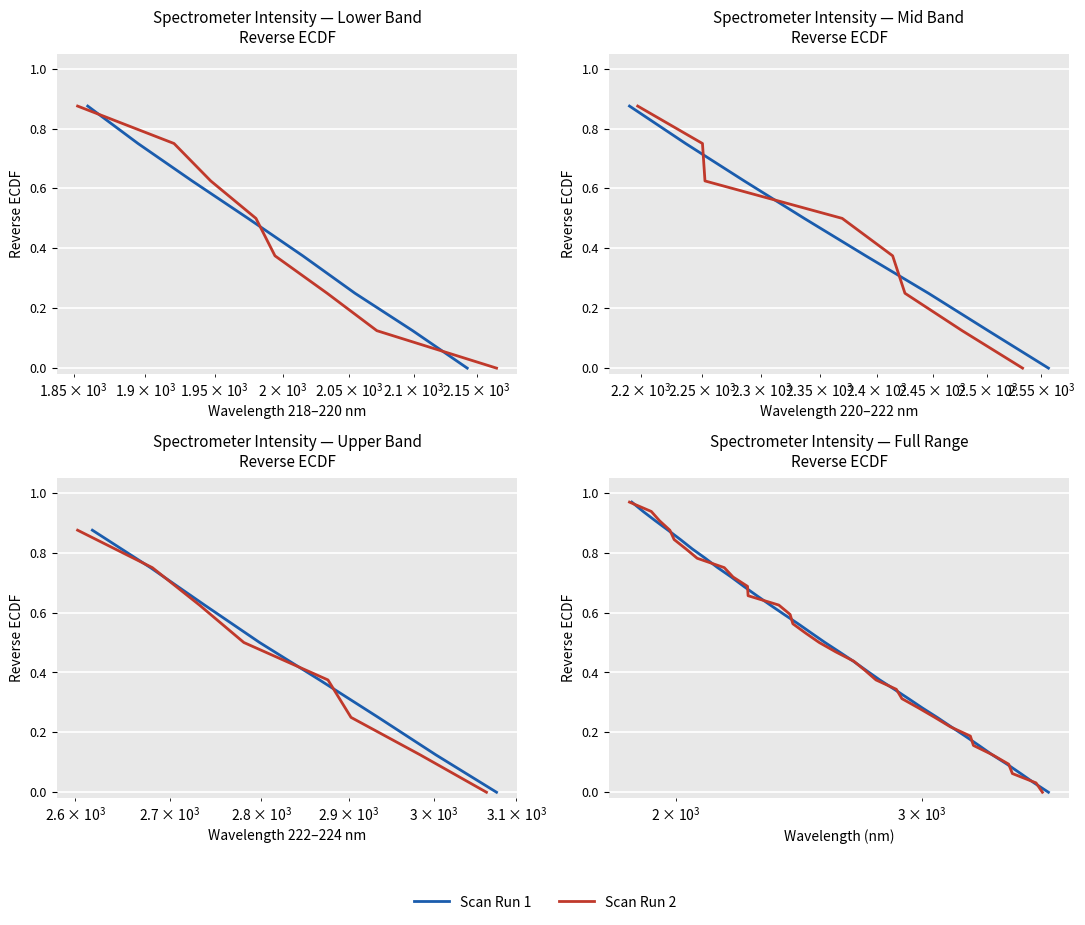

Is the value of Scan Run 1 at 10 greater than the value of Scan Run 2 at 28?

Yes